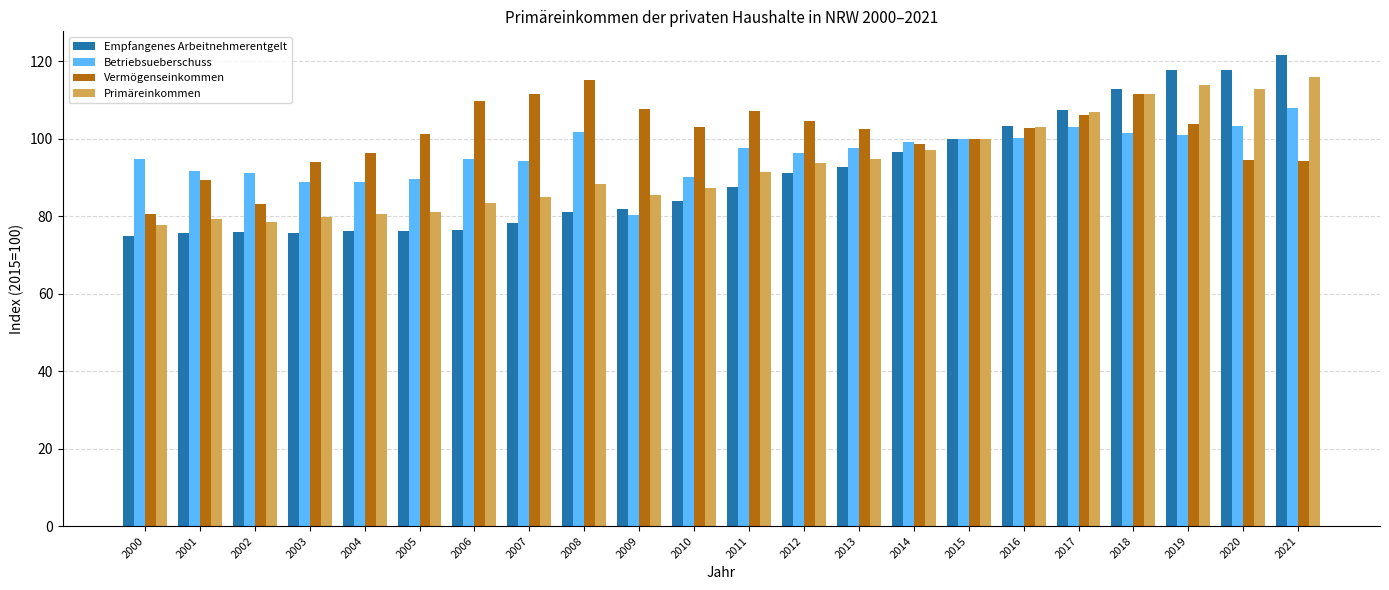

How many data points in Primäreinkommen are less than 91?

11